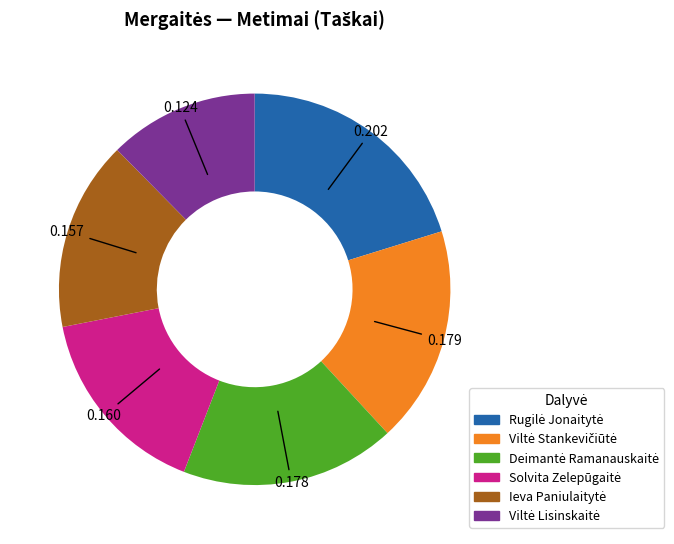

Is there a majority slice in this chart?

No